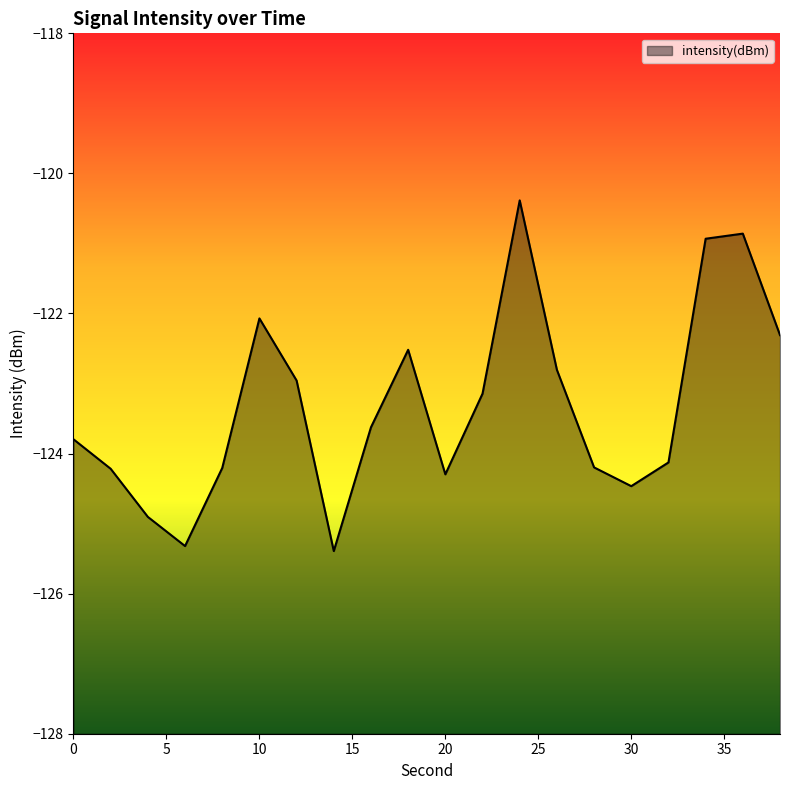

True or false: the data shows -162.0 at 2.

False